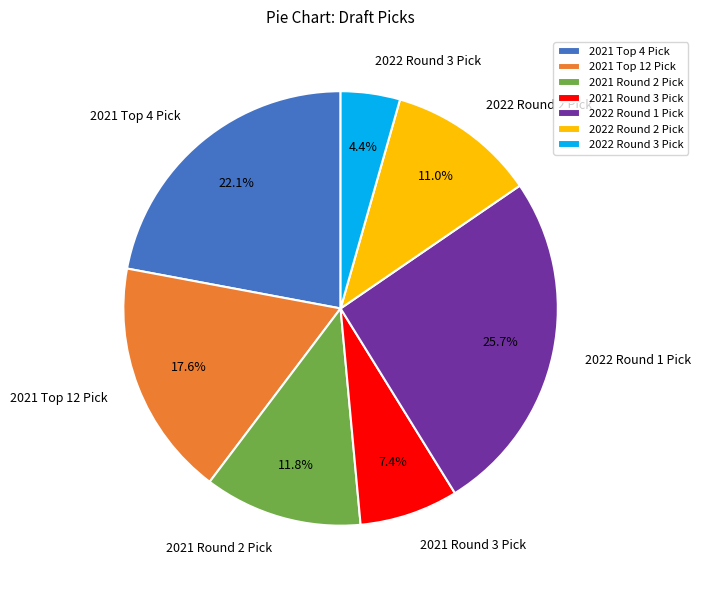

Is there any slice that represents more than half of the pie?

No